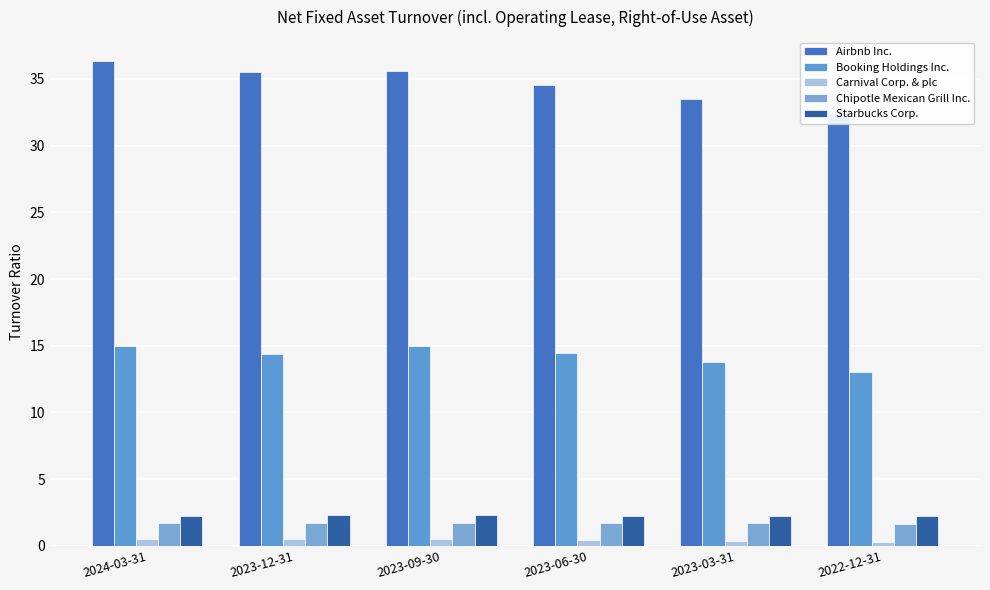

Count the Airbnb Inc. values in the range 33 to 35.

2